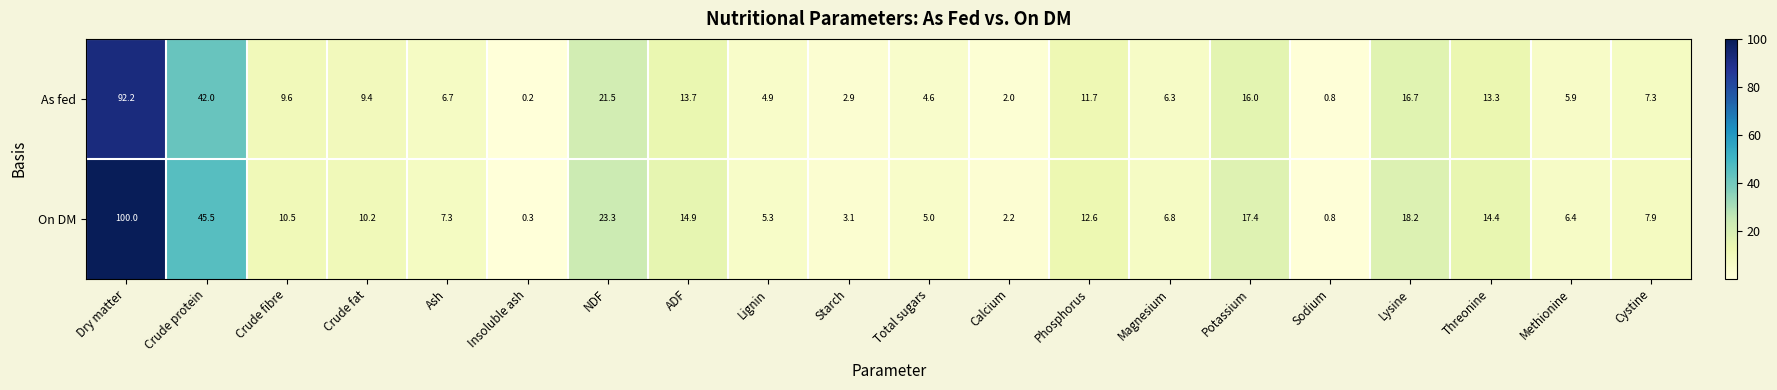

The value of As fed at ADF is 13.7. True or false?

True